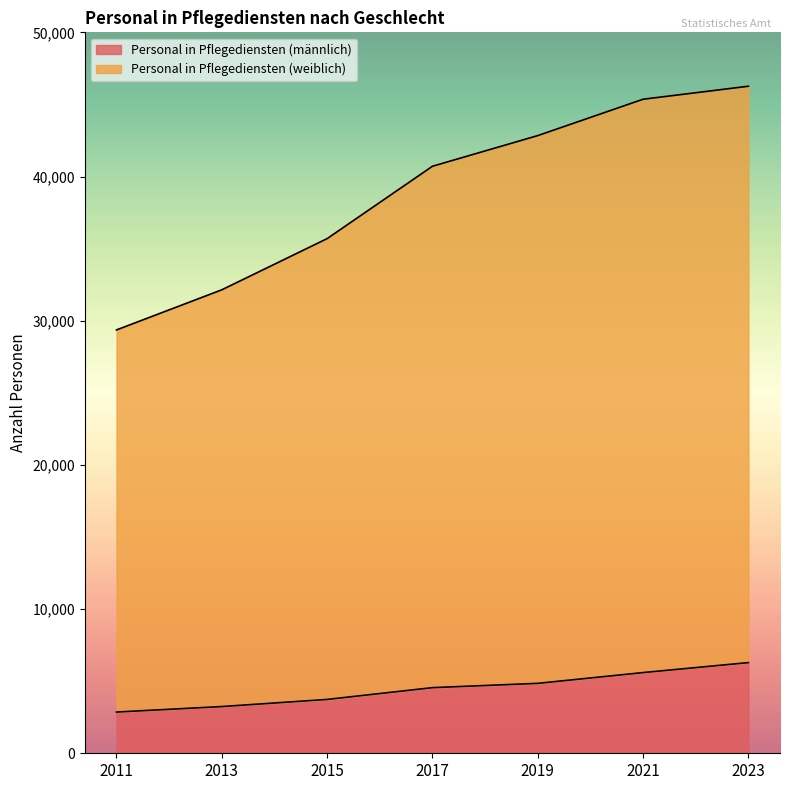

What is the maximum value shown in the chart?

46262